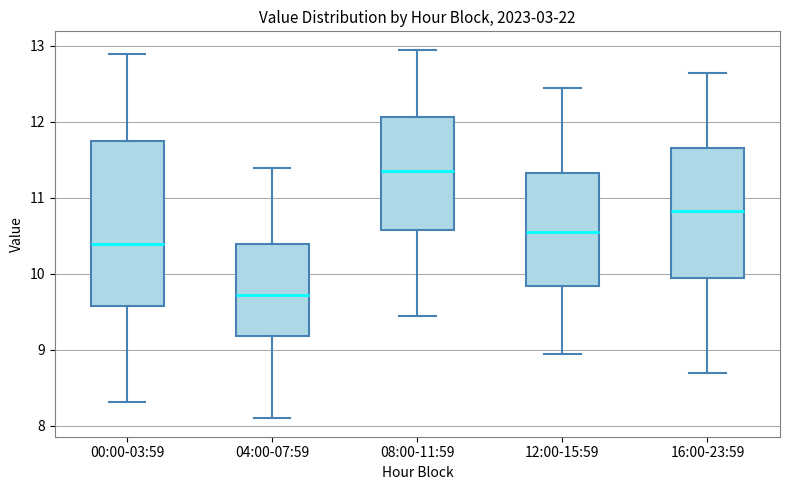

Which box is the tallest, from its lower edge to its upper edge?

00:00-03:59